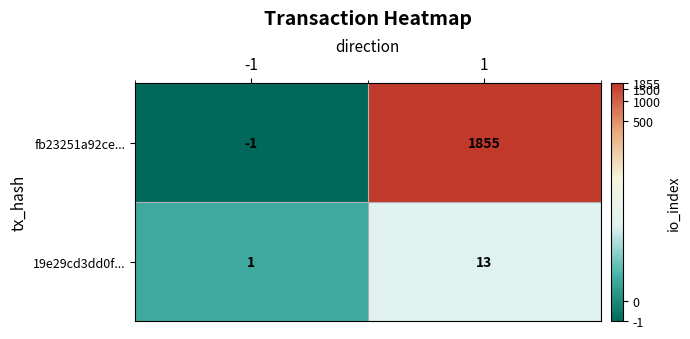

What is the minimum value shown in the chart?

-1